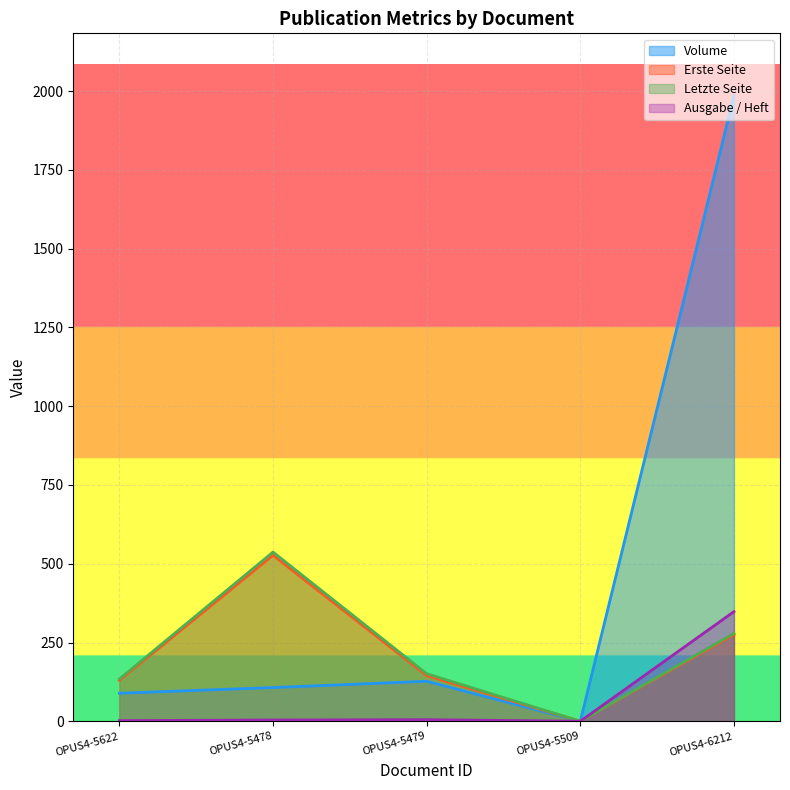

What is the maximum value for Erste Seite?

527